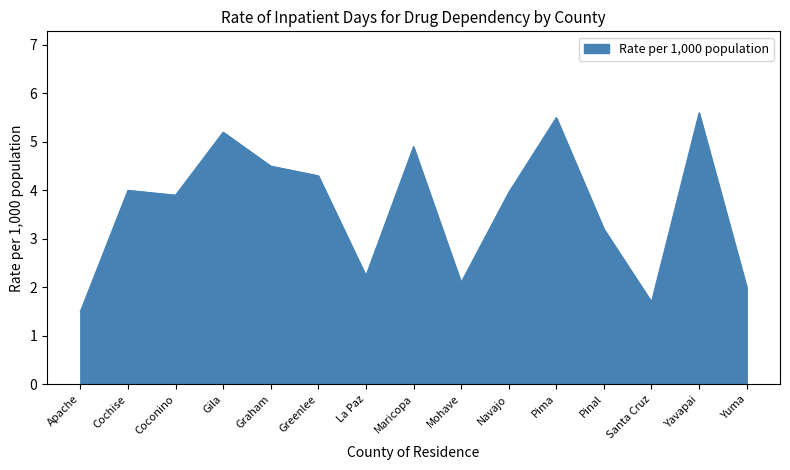

What position from the right is Pinal?

4